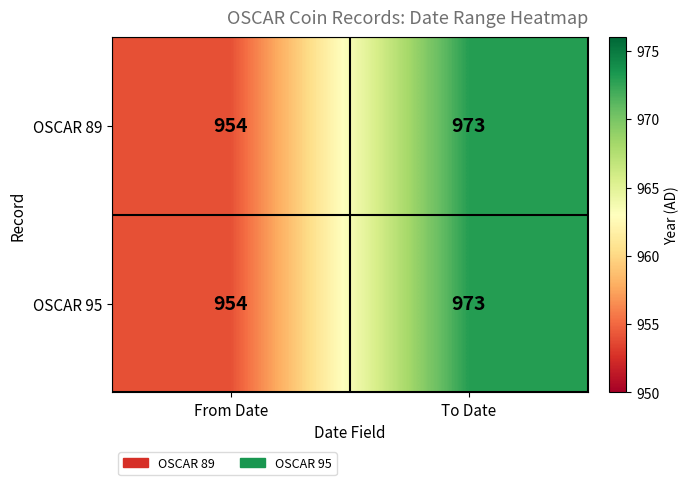

At which category is the sum across all series the highest?

To Date